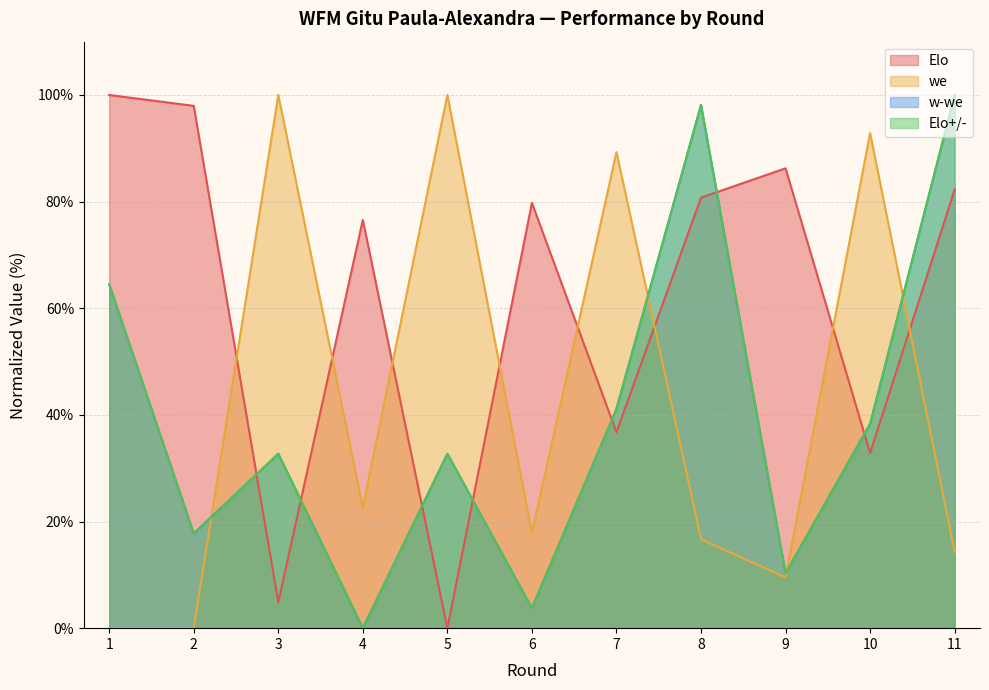

Does the chart display data point markers on the line(s)?

No